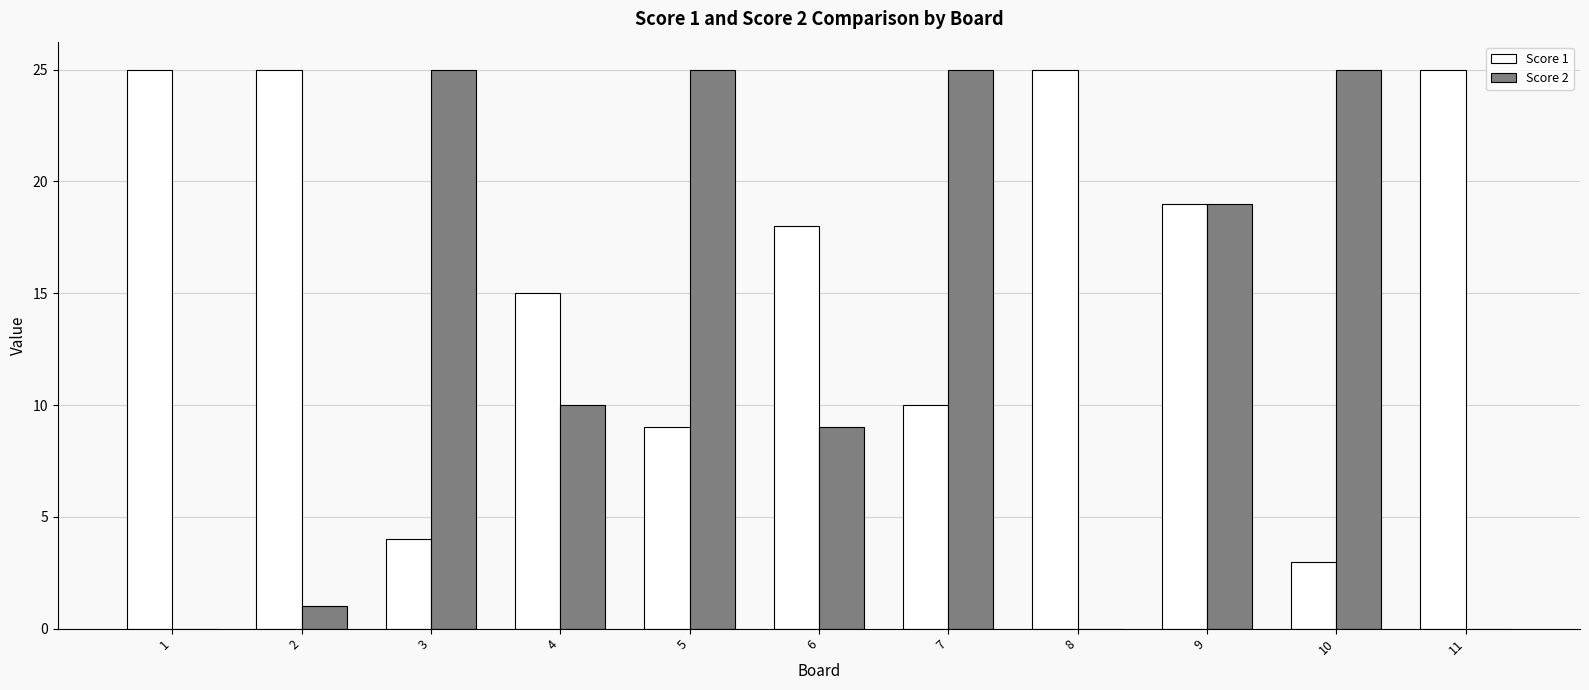

At which label is Score 2 closest to 12?

4